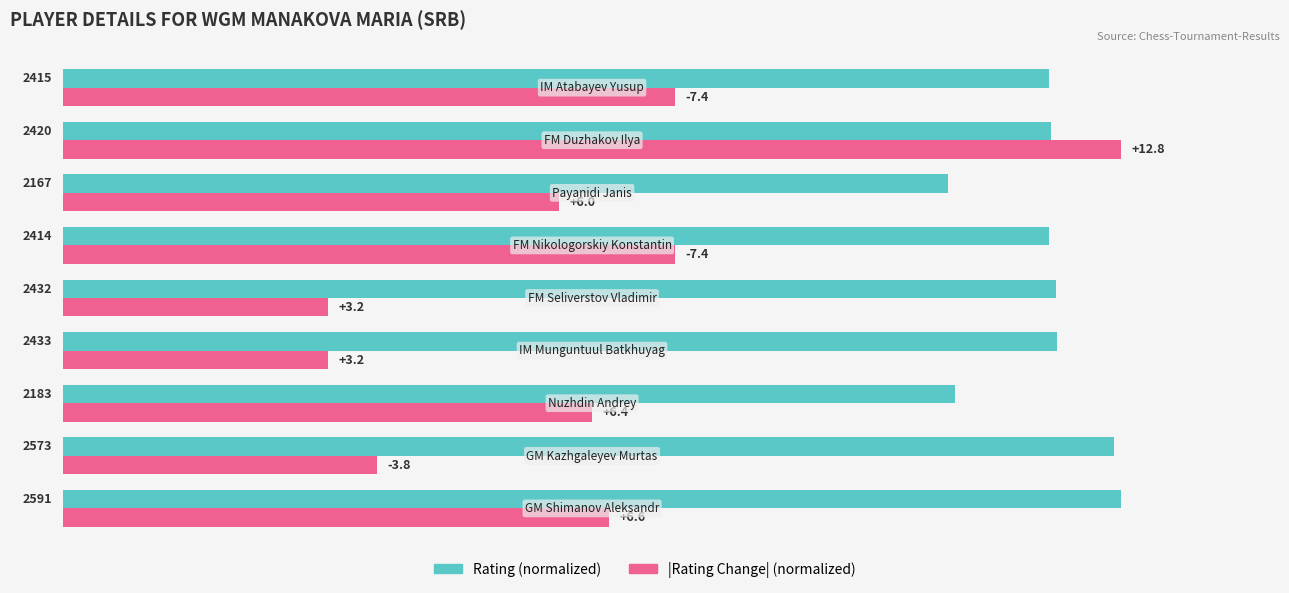

What are all the series names shown in the legend?

Rating (normalized), |Rating Change| (normalized)